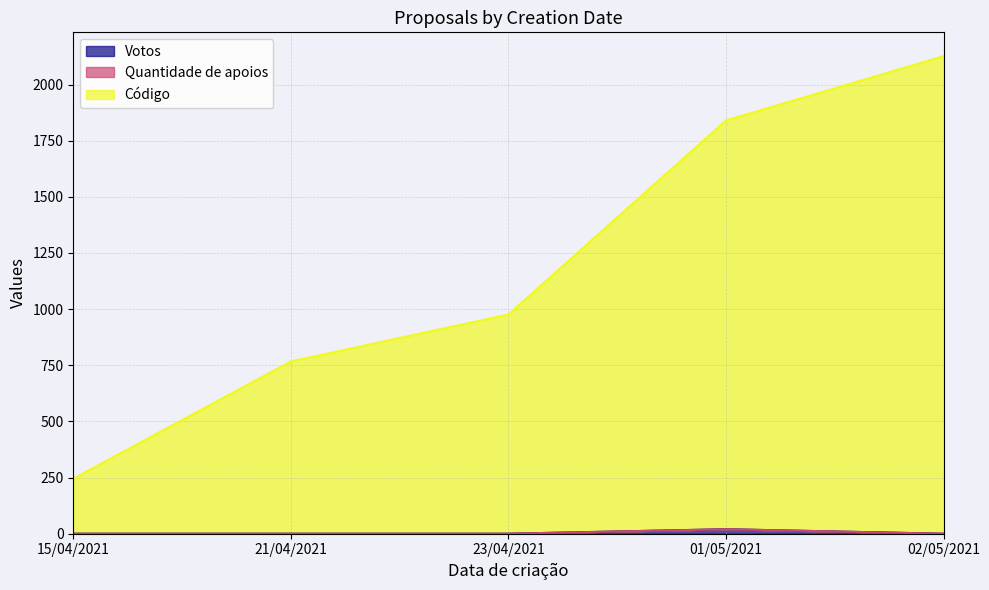

At how many categories does at least one series exceed 0?

5